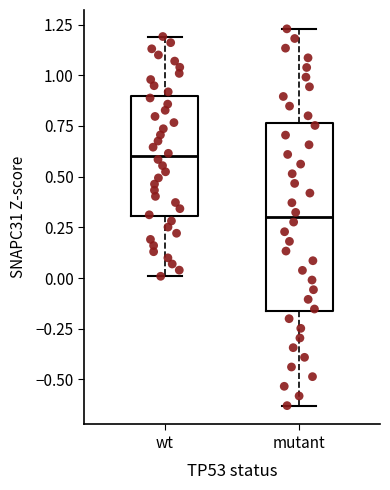

Which box has the lowest median line?

mutant